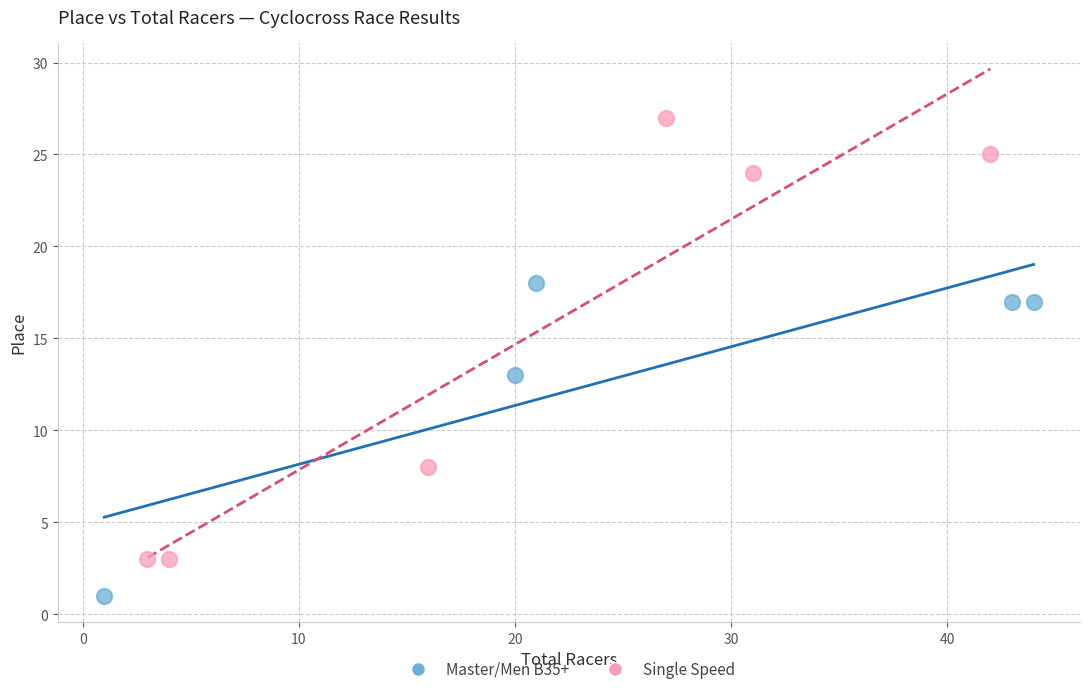

Which series contains the lowest Y value?

Master/Men B35+